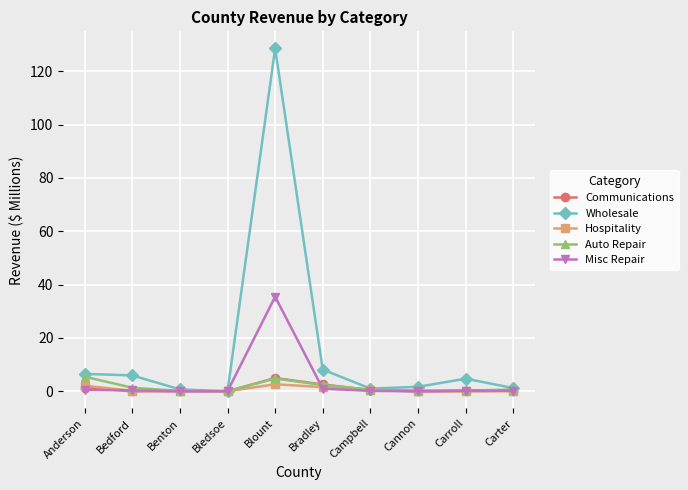

What is the highest value of the Communications series?

5.0